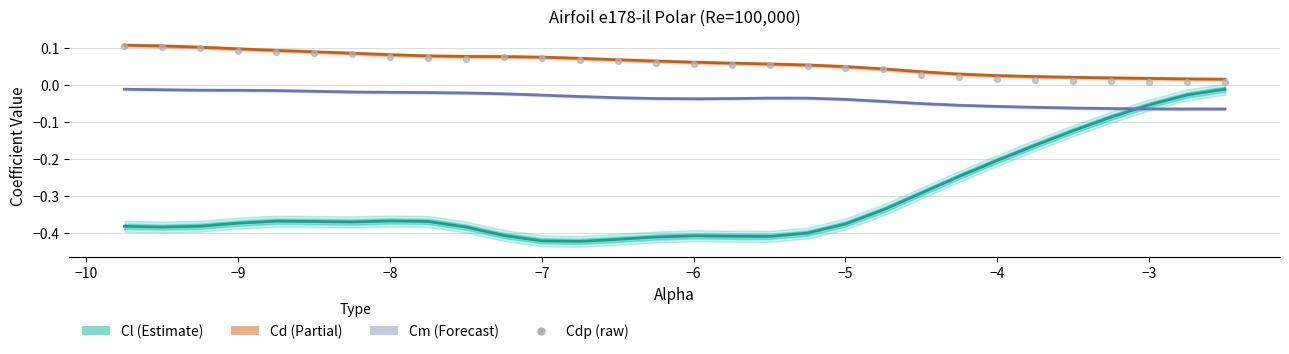

Which series has the largest Y range (max minus min)?

Cl (Estimate)